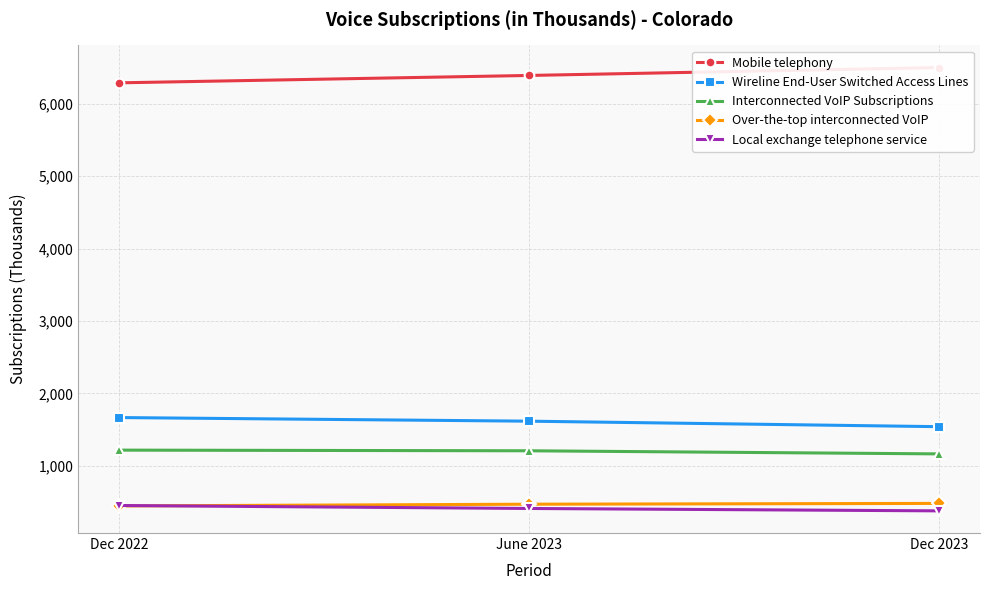

Which series changed the most between Dec 2022 and Dec 2023?

Mobile telephony